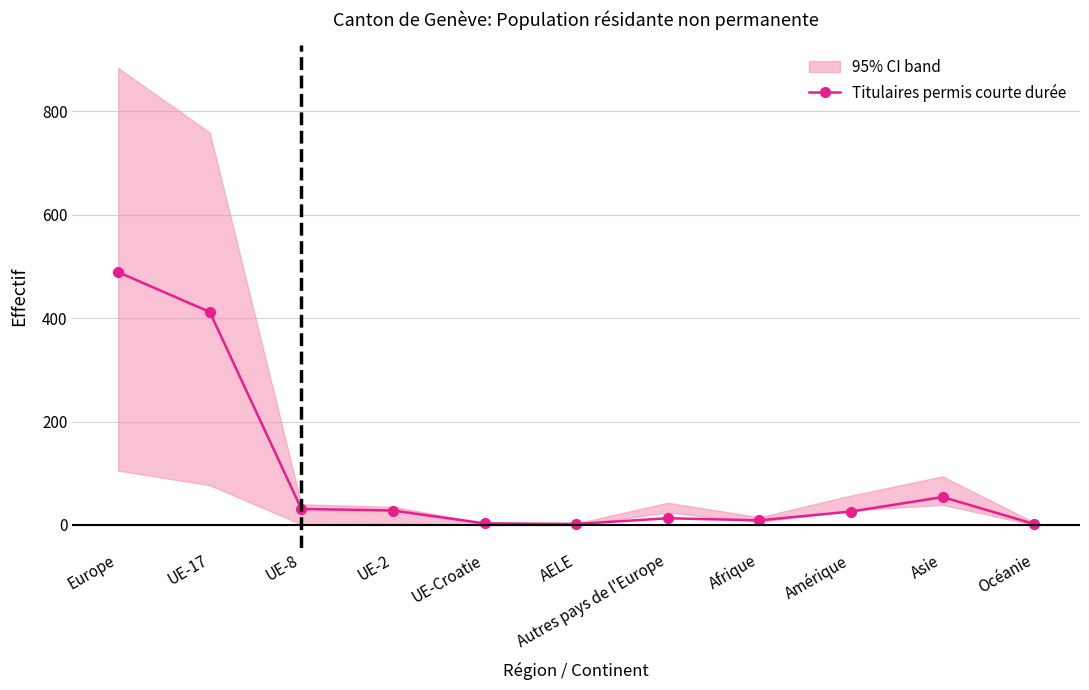

List the labels in order of value, largest first.

Europe, UE-17, Asie, UE-8, UE-2, Amérique, Autres pays de l'Europe, Afrique, UE-Croatie, AELE, Océanie